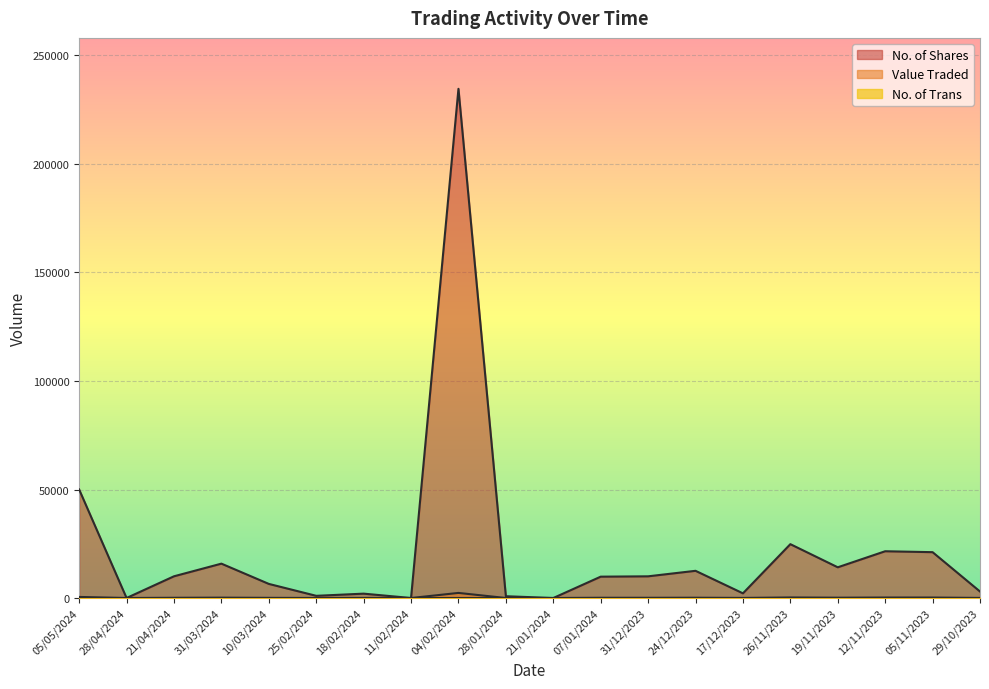

The No. of Shares series shows 9240 at 12/11/2023. True or false?

False